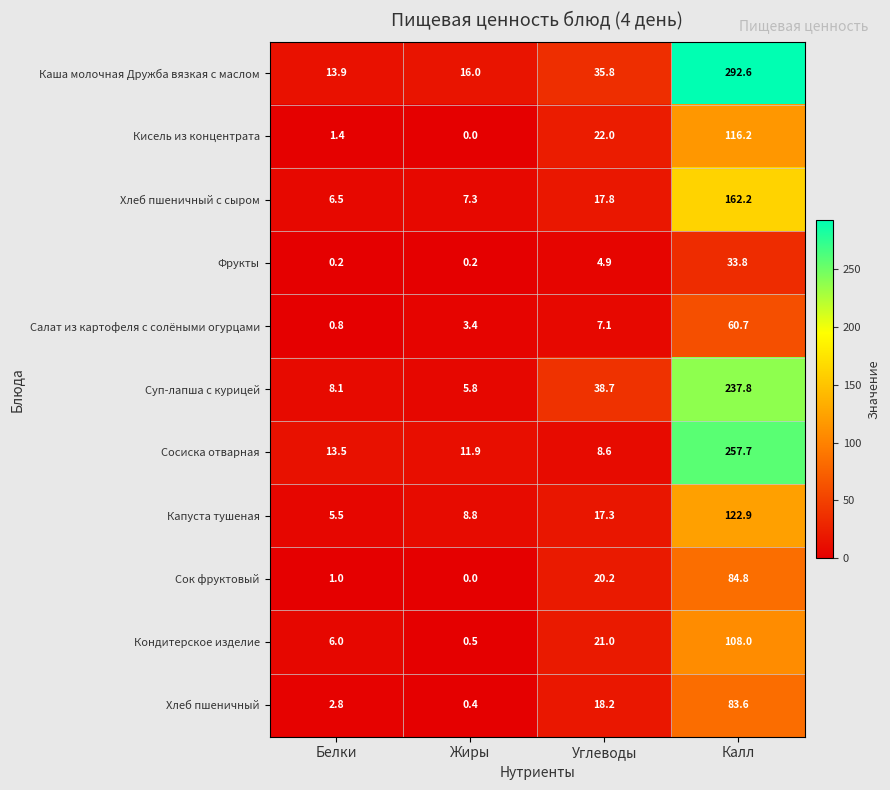

At which label does Капуста тушеная first exceed 17?

Углеводы